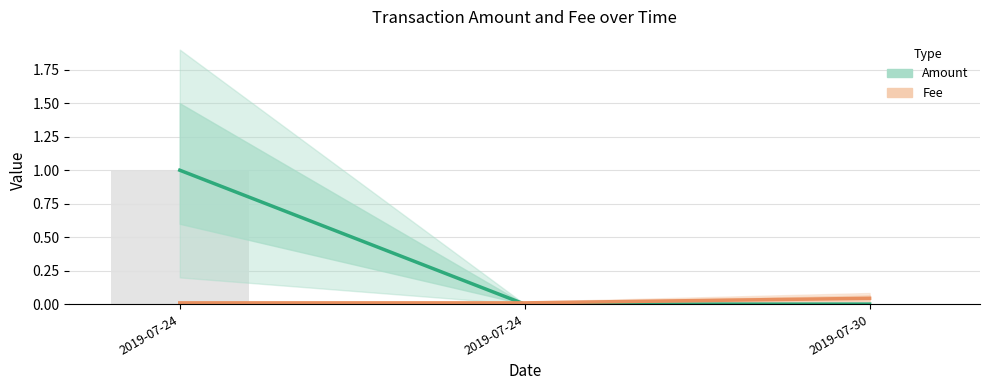

At which label does Fee reach its peak?

2019-07-30